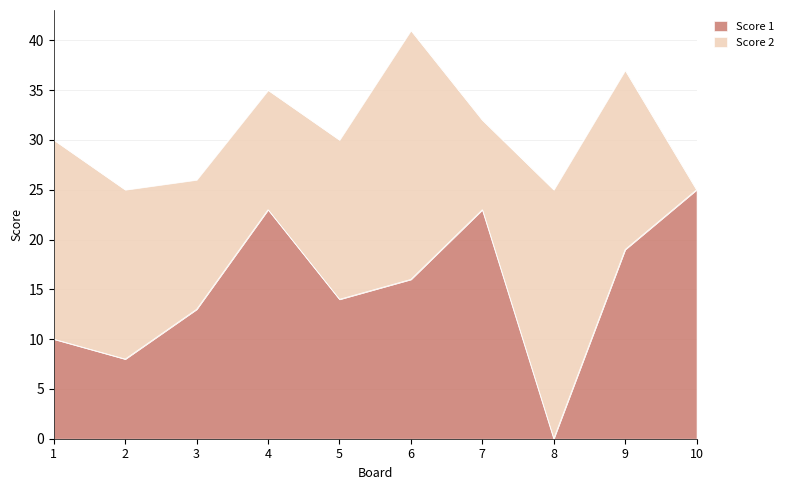

Does the chart display data point markers on the line(s)?

No